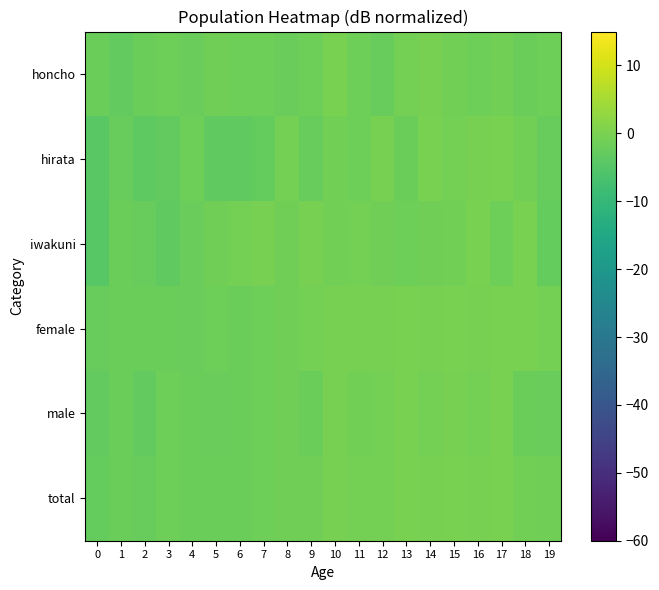

Between 7 and 5, which is larger?

7